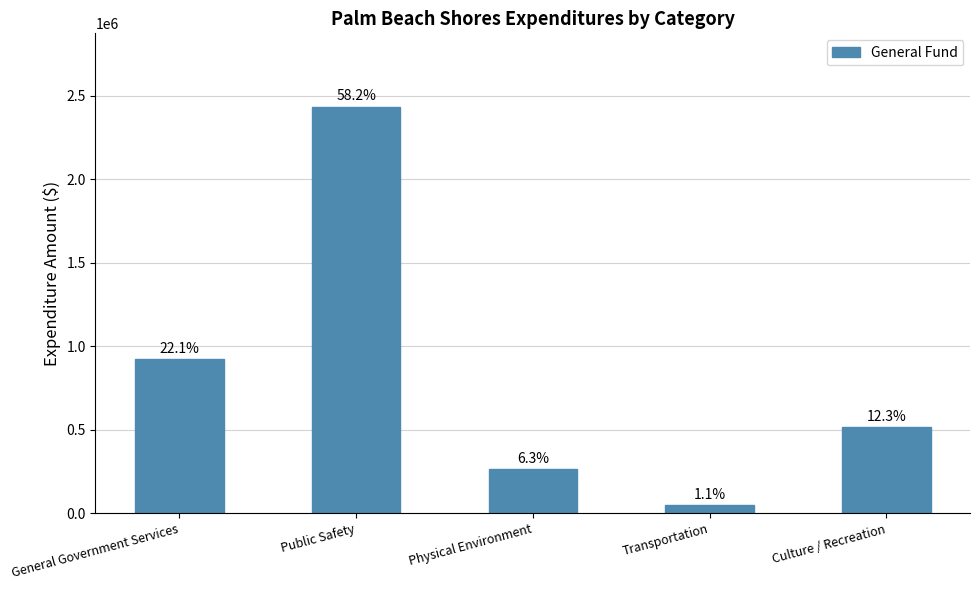

Does the chart contain any negative values?

No